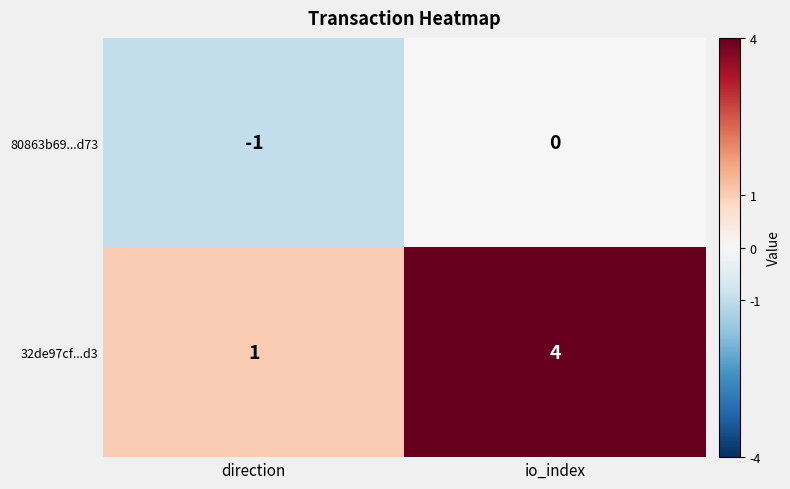

Rank the series at io_index from highest to lowest value.

32de97cf...d3, 80863b69...d73